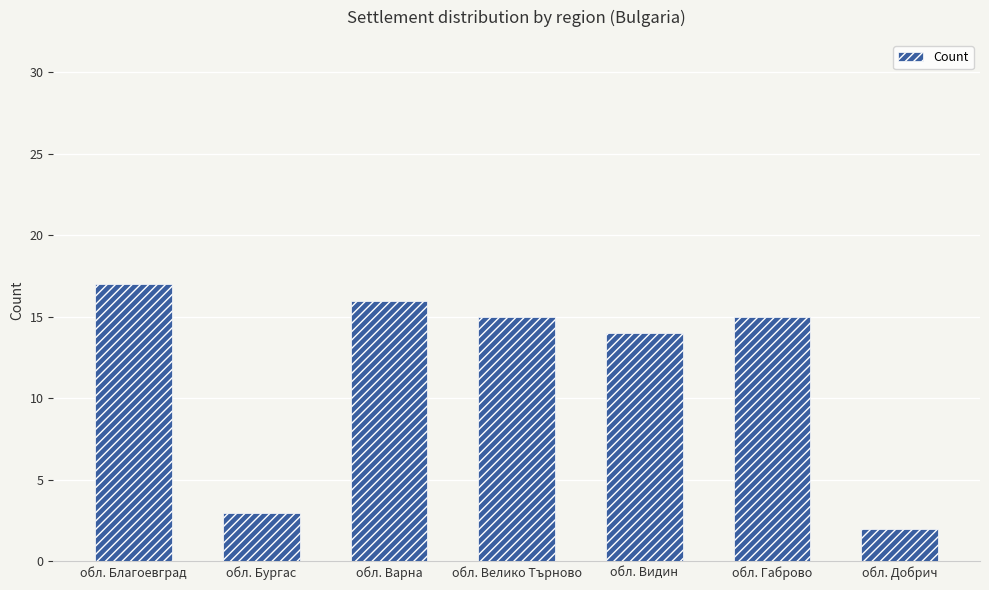

What is the value of the 5th bar from the left?

14